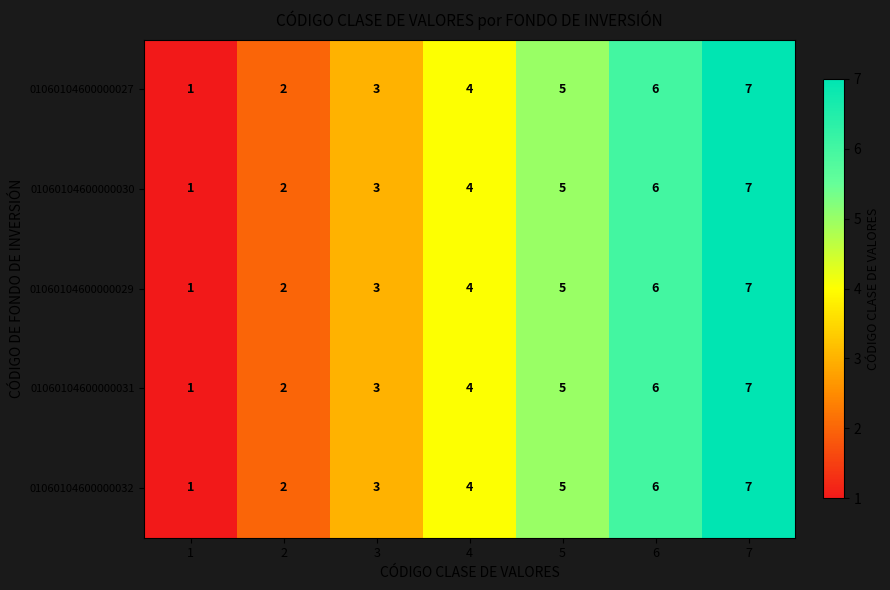

How many categories are shown in the chart?

7